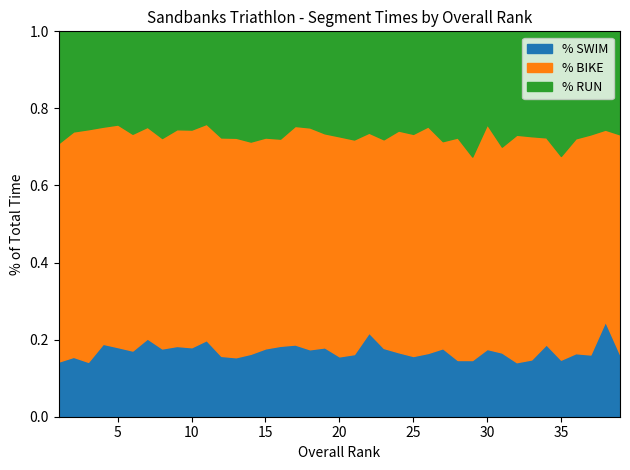

True or false: BIKE (min) and SWIM (min) cross at least once.

False